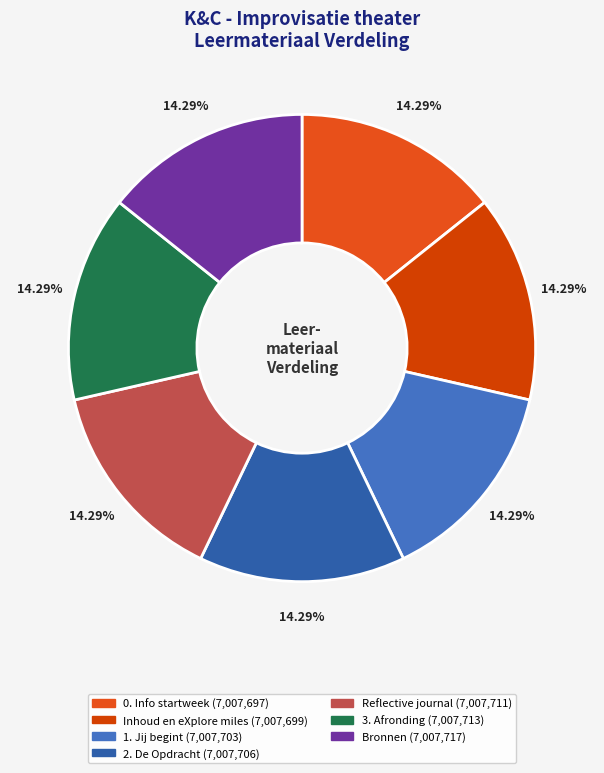

Do Inhoud en eXplore miles and 0. Info startweek together represent more than half of the pie?

No